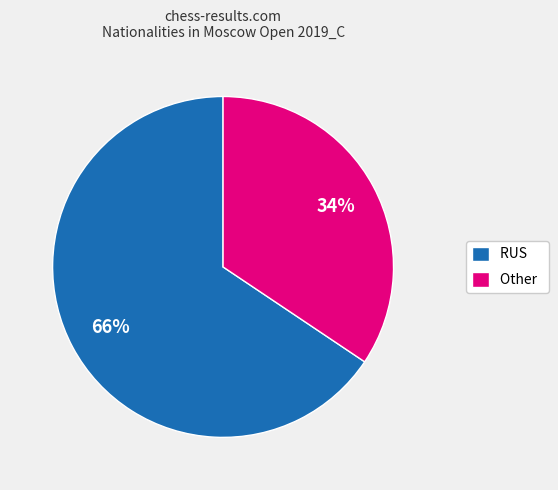

Which slice represents more than half of the pie?

RUS